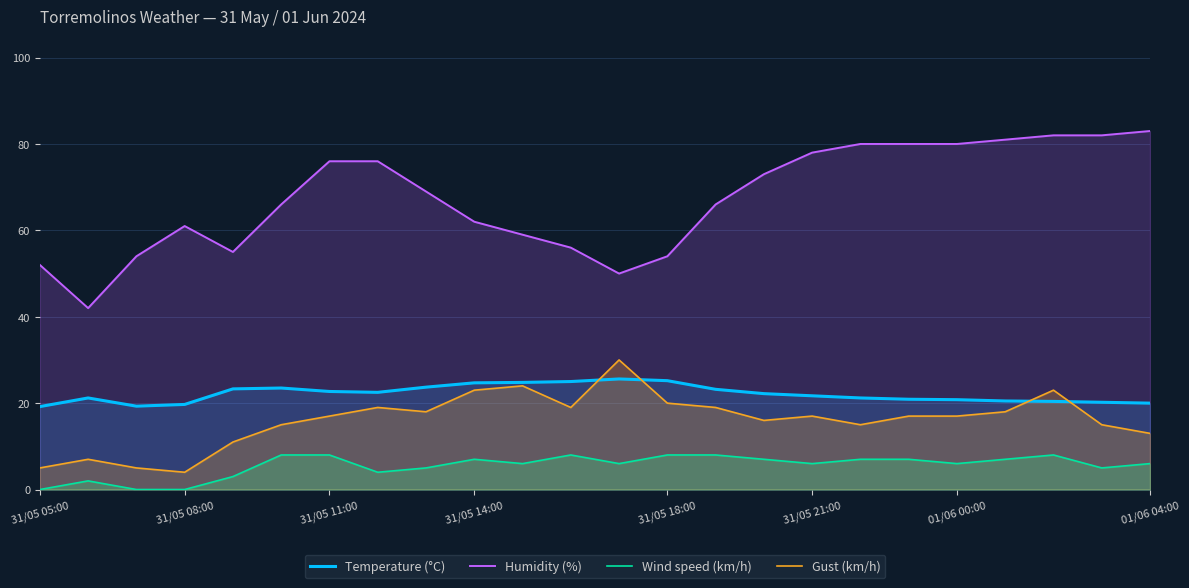

What is the greatest value displayed?

83.0